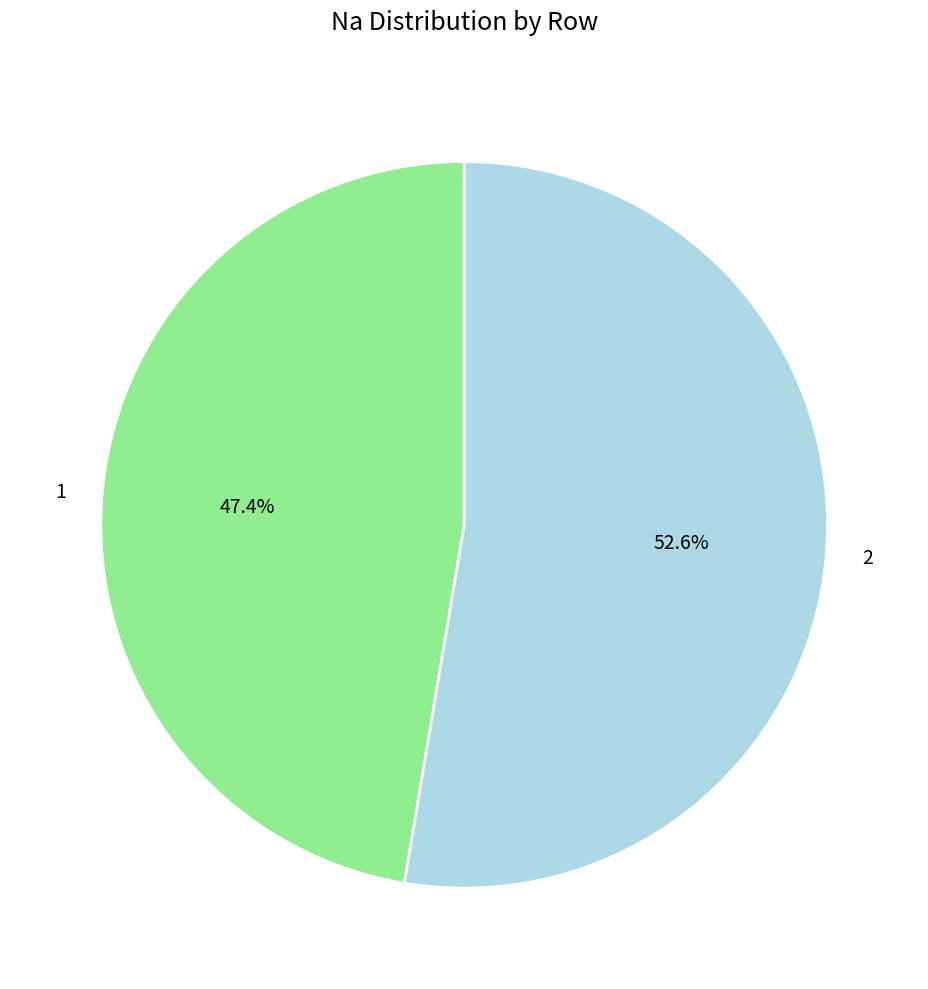

True or false: 2 accounts for 53% of the total.

True